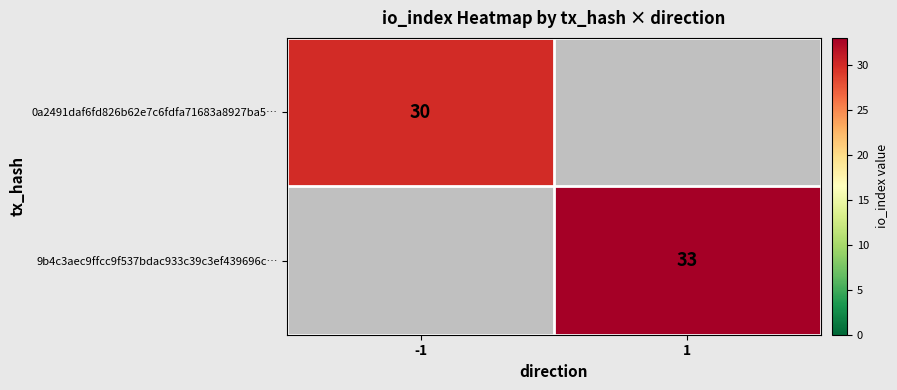

The value of 0a2491daf6fd826b62e7c6fdfa71683a8927ba5… at -1 is 12. True or false?

False